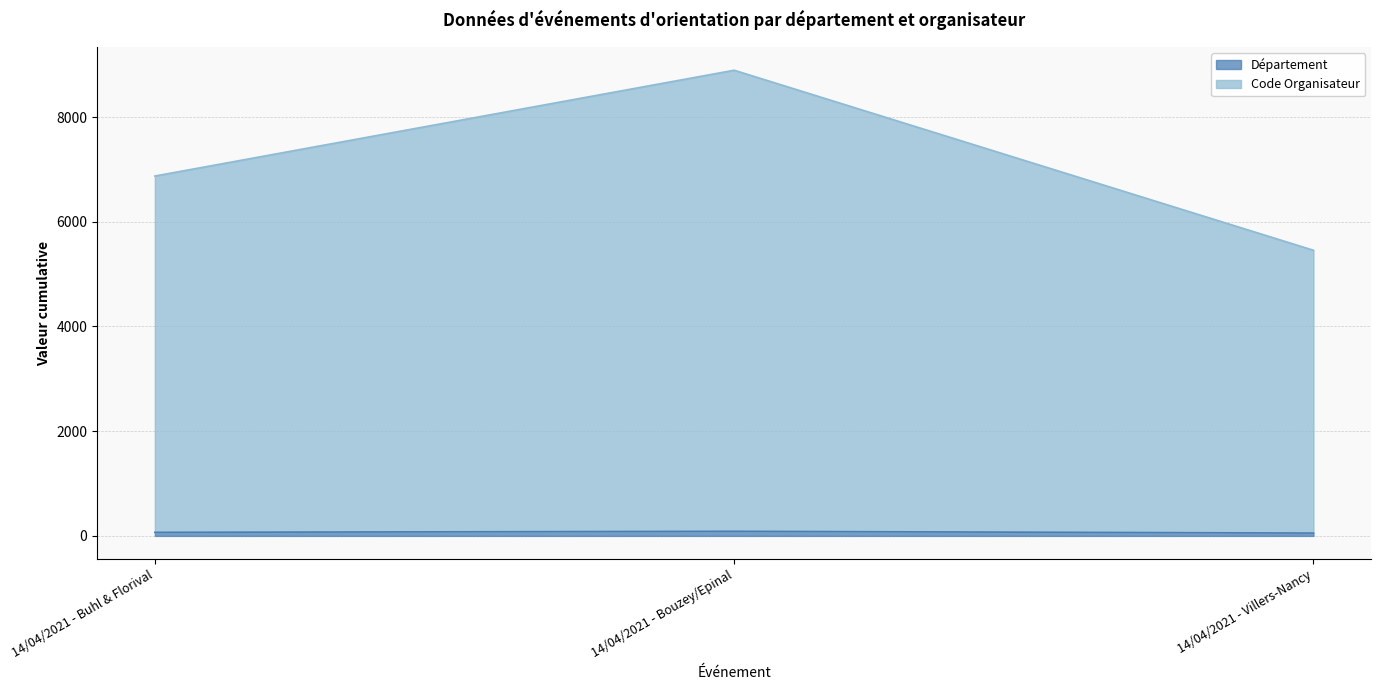

Between 14/04/2021 - Buhl & Florival and 14/04/2021 - Bouzey/Epinal, which series saw the biggest shift?

Code Organisateur